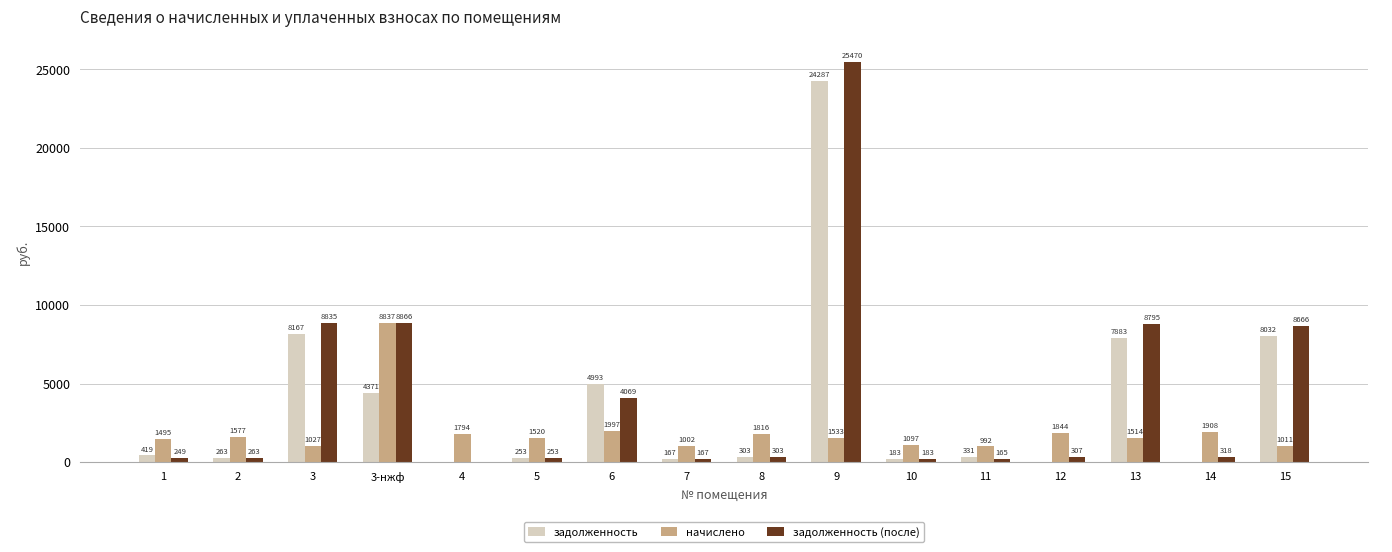

Read the задолженность value at 6.

4992.8